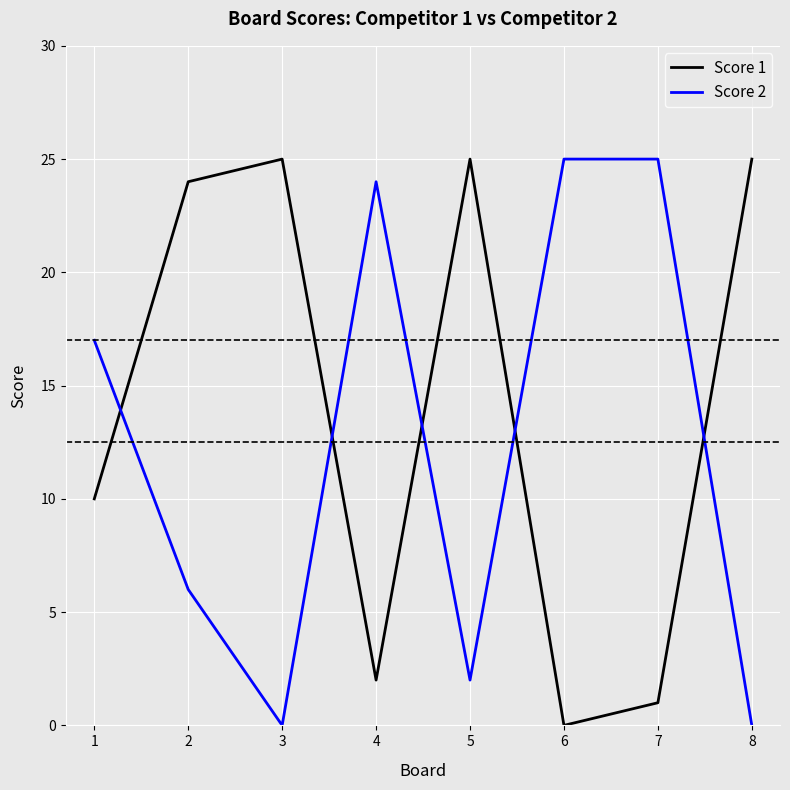

Which series has the largest total across all categories?

Score 1